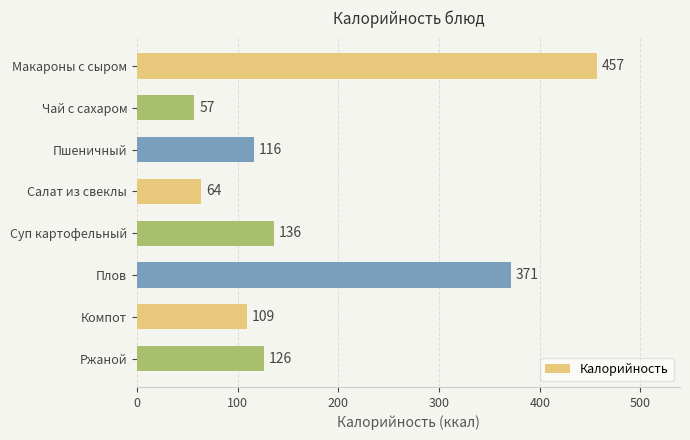

List the labels in order of value, smallest first.

Чай с сахаром, Салат из свеклы, Компот, Пшеничный, Ржаной, Суп картофельный, Плов, Макароны с сыром